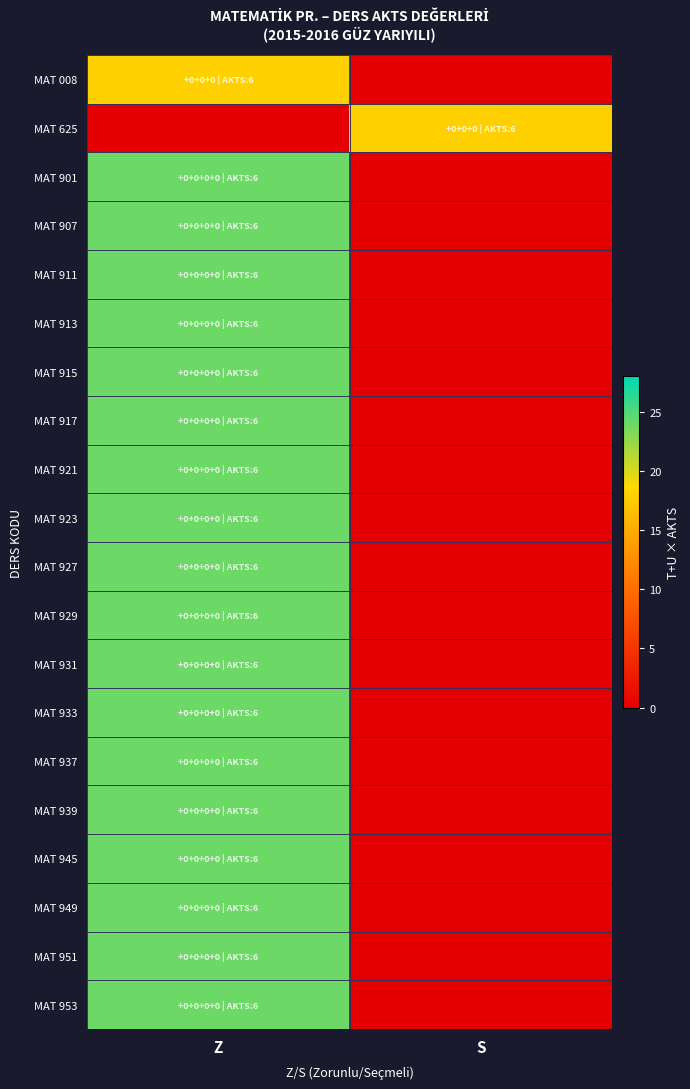

At Z, list the series in order from largest to smallest.

MAT 901, MAT 907, MAT 911, MAT 913, MAT 915, MAT 917, MAT 921, MAT 923, MAT 927, MAT 929, MAT 931, MAT 933, MAT 937, MAT 939, MAT 945, MAT 949, MAT 951, MAT 953, MAT 008, MAT 625